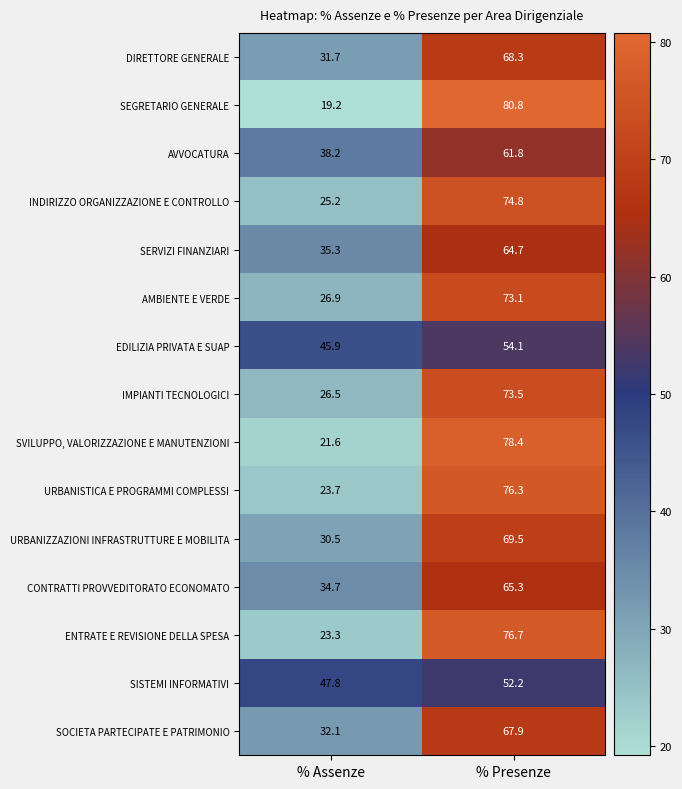

The value of AVVOCATURA at % Assenze is 38.2. True or false?

True